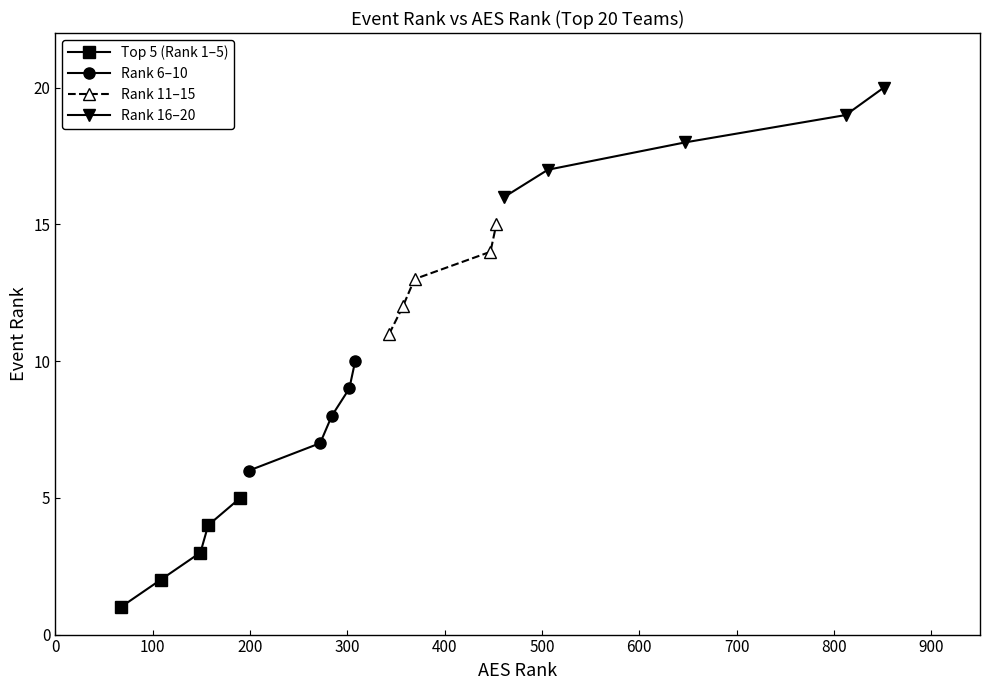

True or false: Rank 6–10 has more than 0 interior local peaks.

False